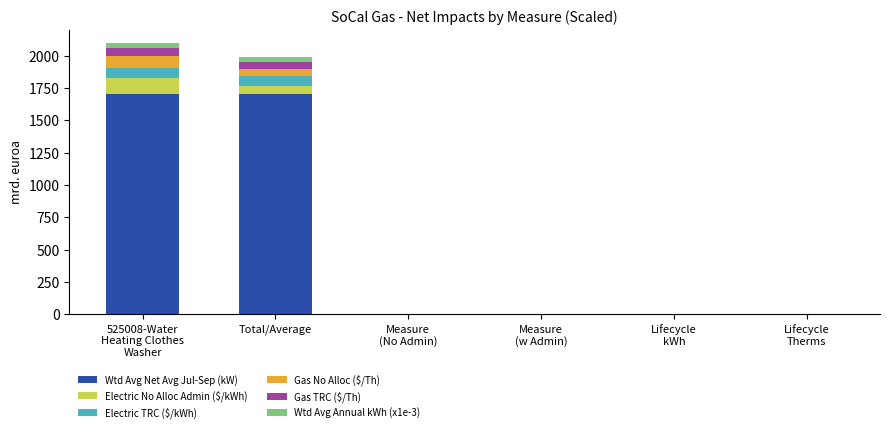

True or false: Wtd Avg Net Avg Jul-Sep (kW) has a value of -1066.7 at Lifecycle
kWh.

False